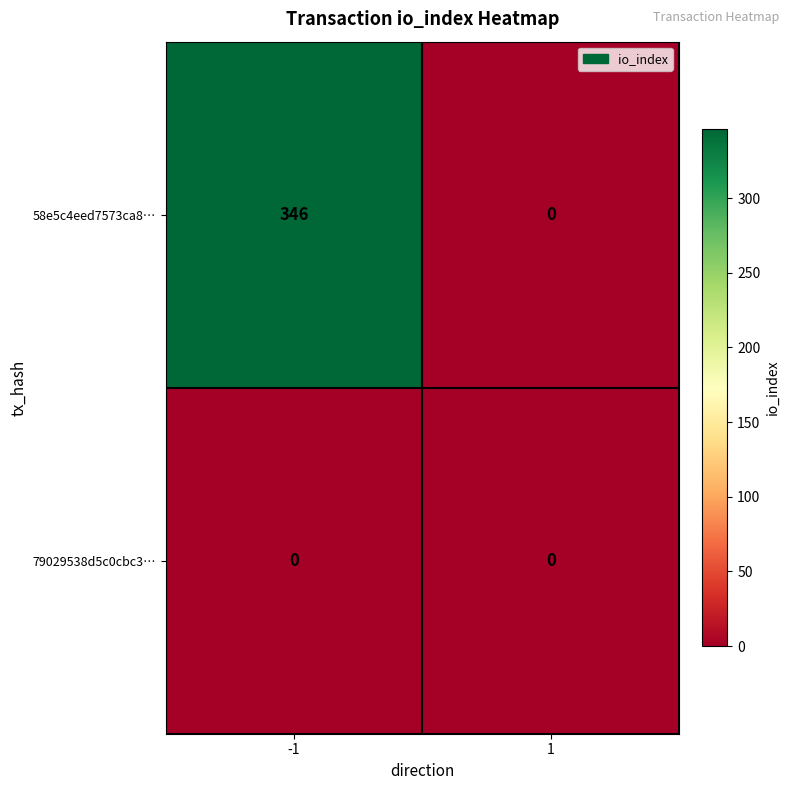

How many categories are shown in the chart?

2